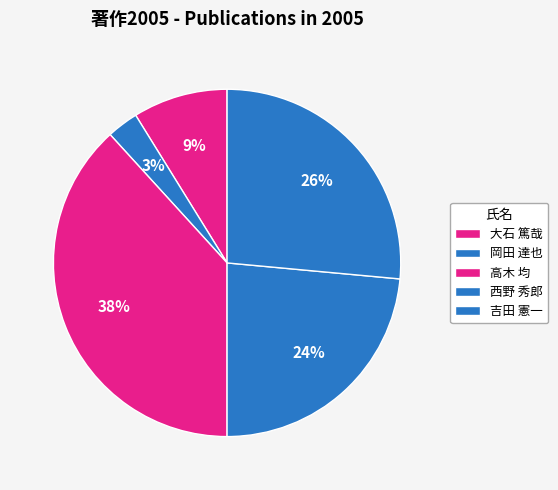

To the nearest percent, what portion does 吉田 憲一 represent?

26%